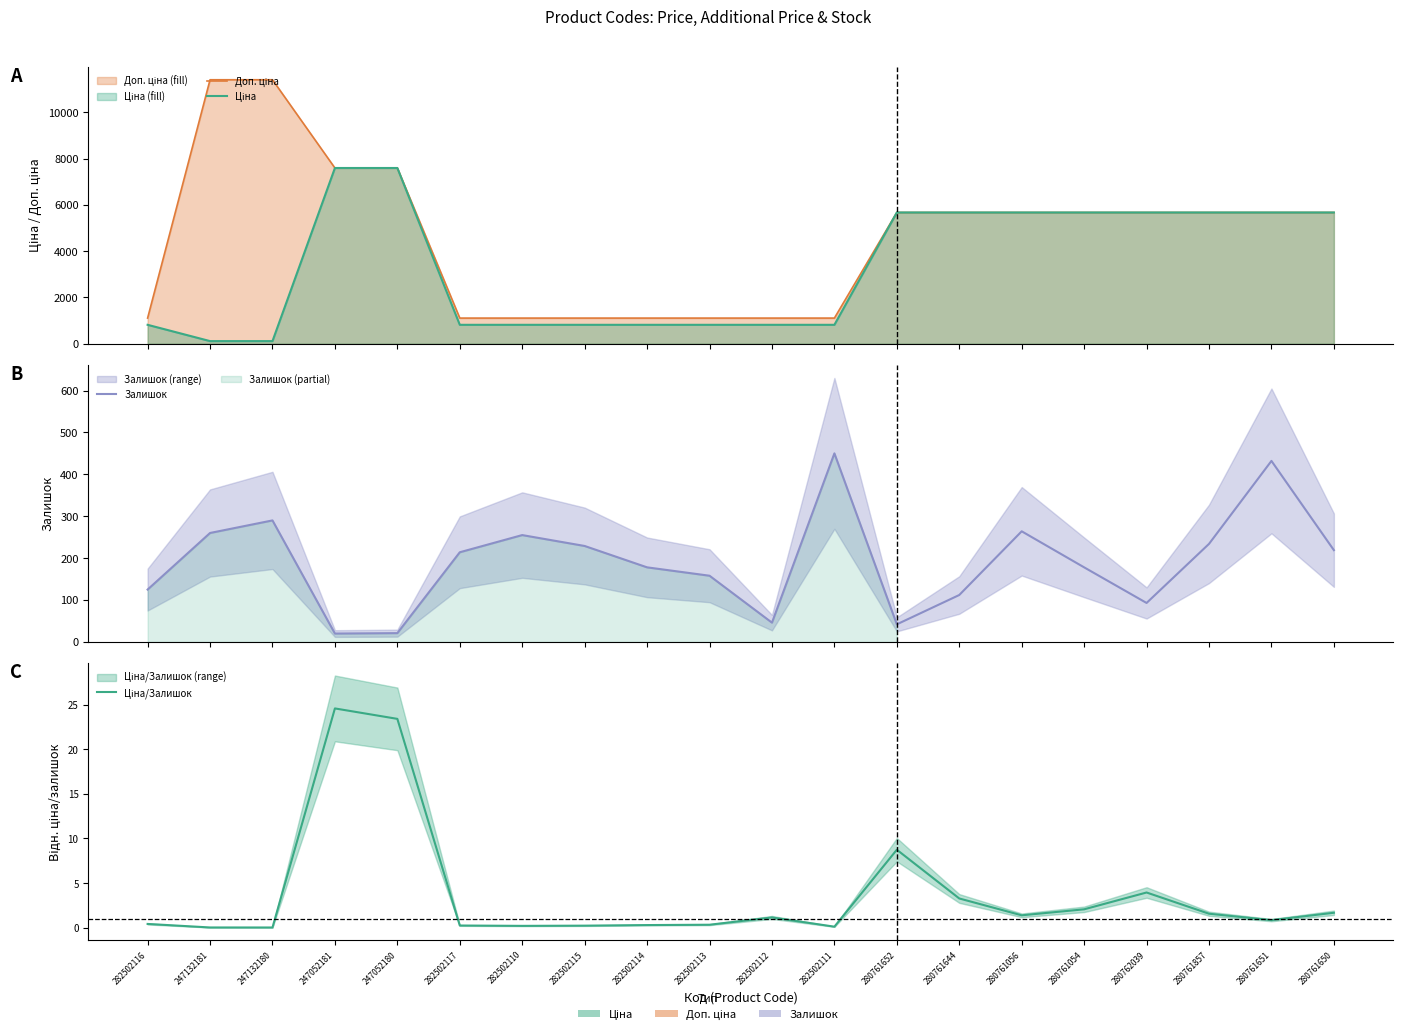

True or false: Доп. ціна and Залишок cross at least once.

False